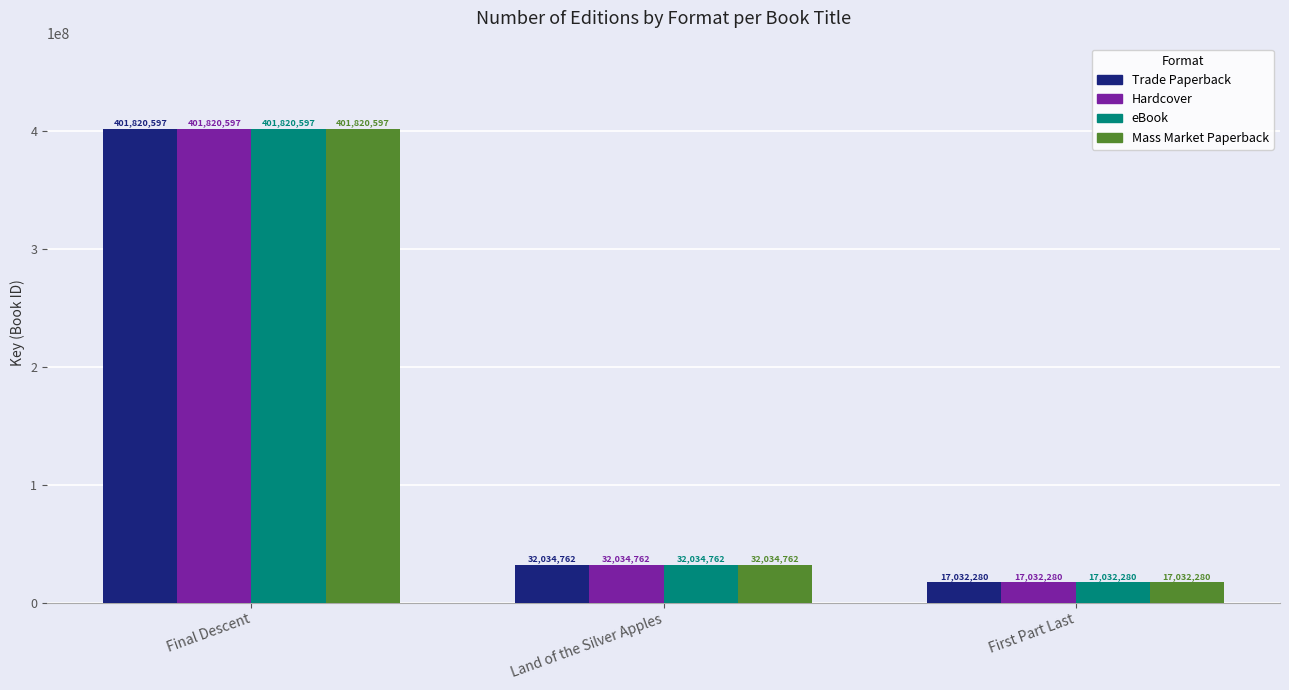

What is the sum of the Trade Paperback values at First Part Last and Final Descent?

418852877